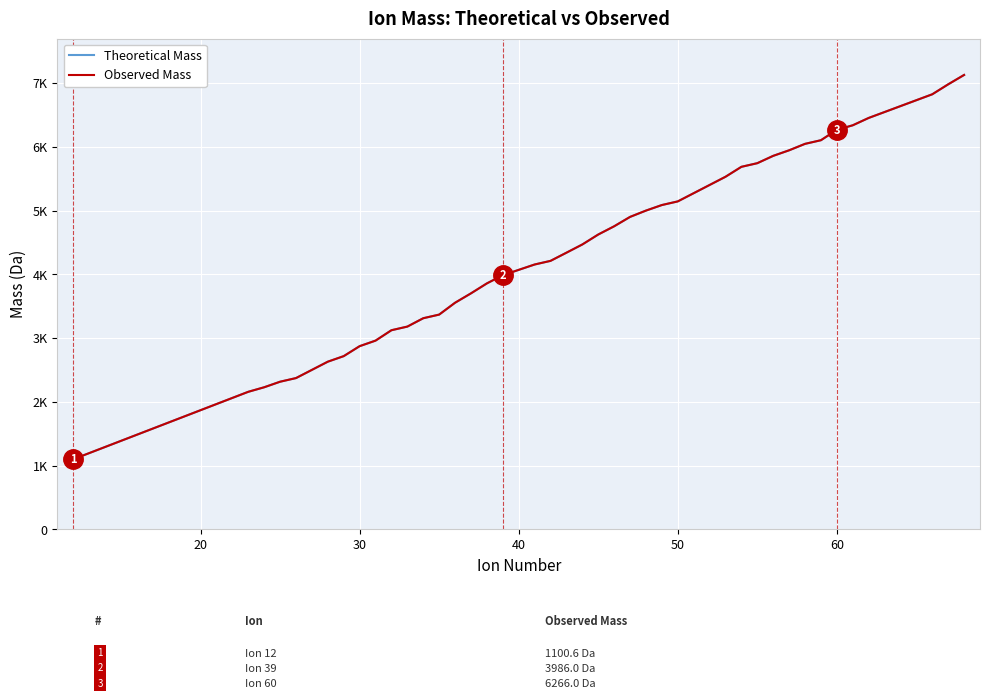

List the series in order of their overall mean, highest first.

Theoretical Mass, Observed Mass